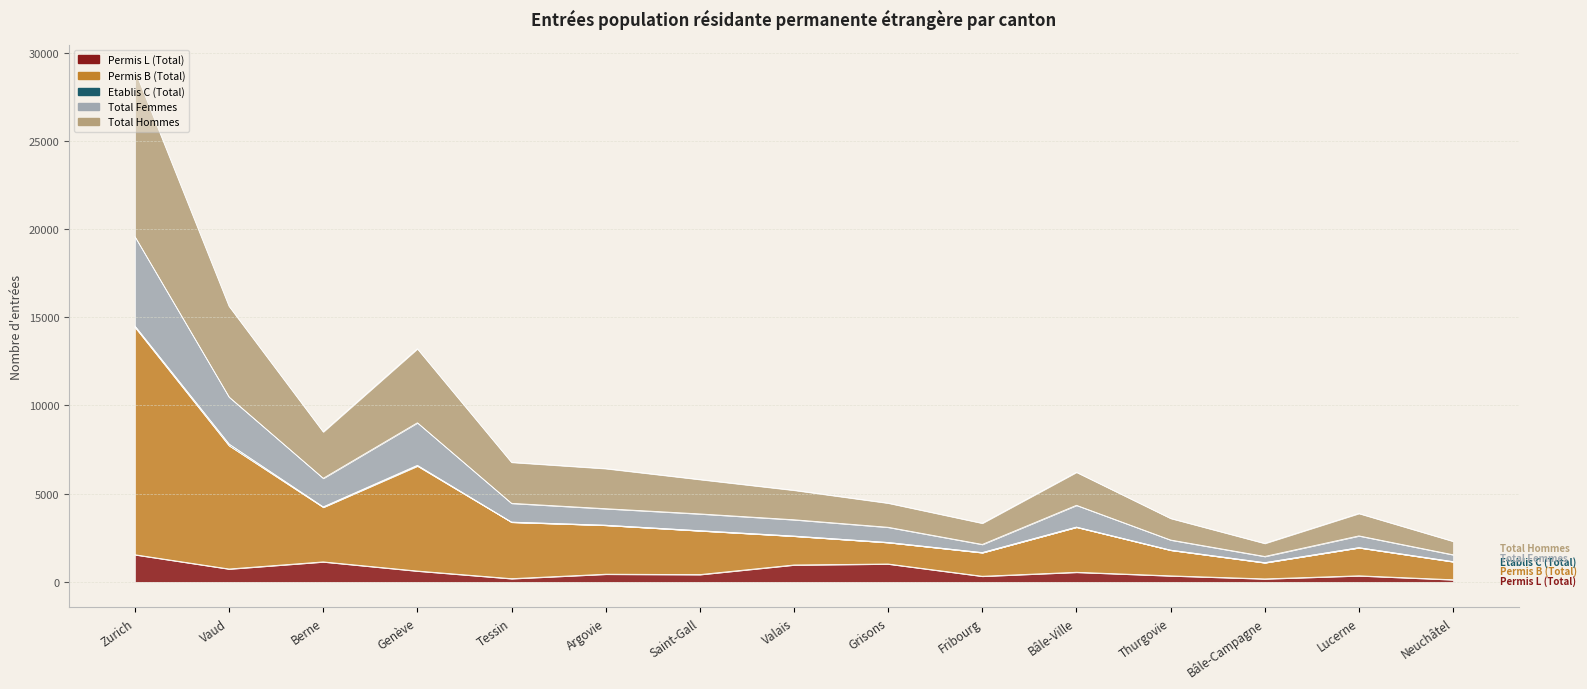

What is the average value of the Permis L (Total) series?

591